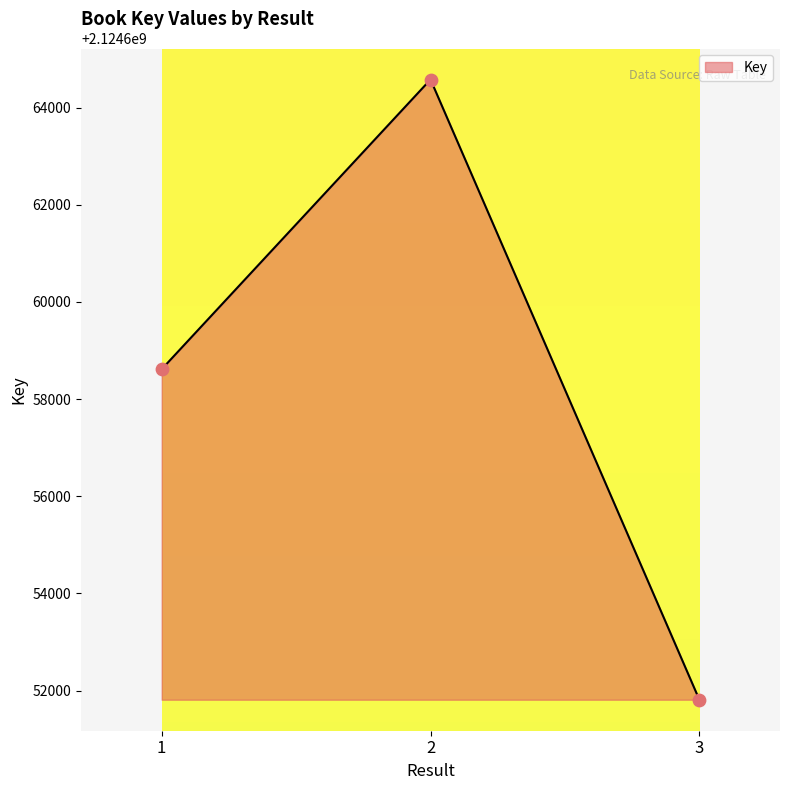

Approximately how many times larger is the value at 1 compared to 2?

1.0